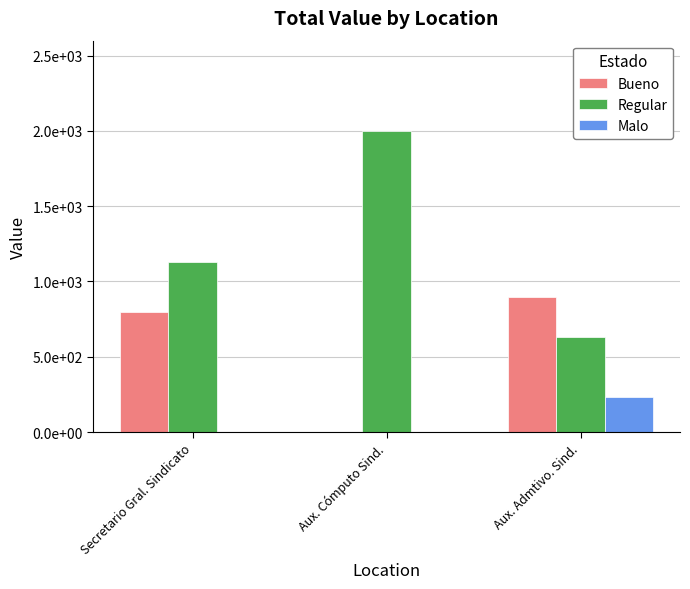

What is the highest value of the Bueno series?

900